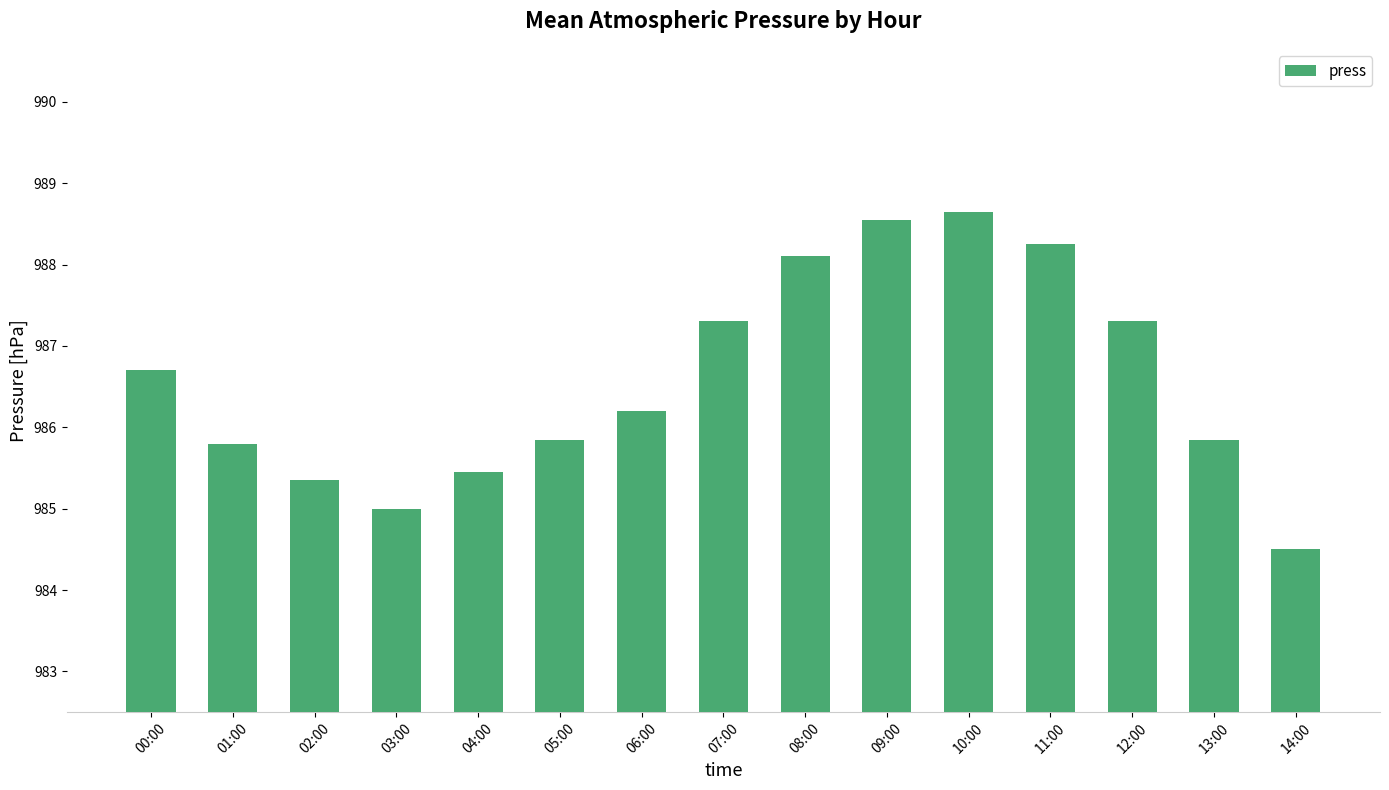

Count the number of values greater than 986.

8